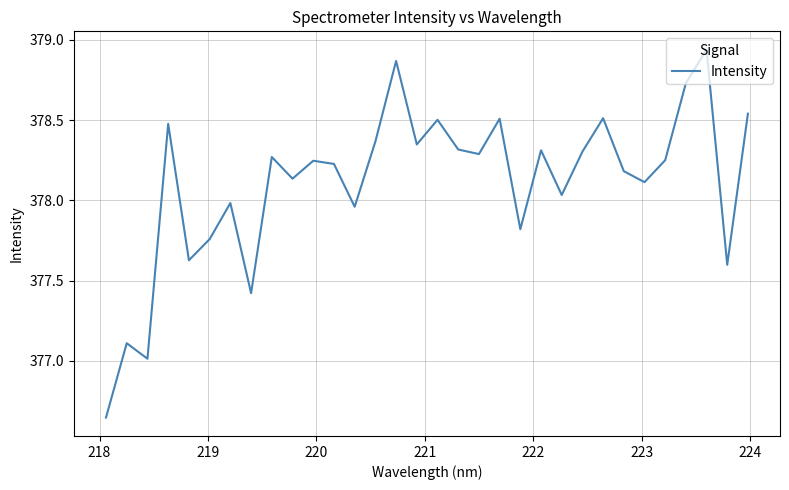

What is the difference between the maximum and minimum values?

2.3